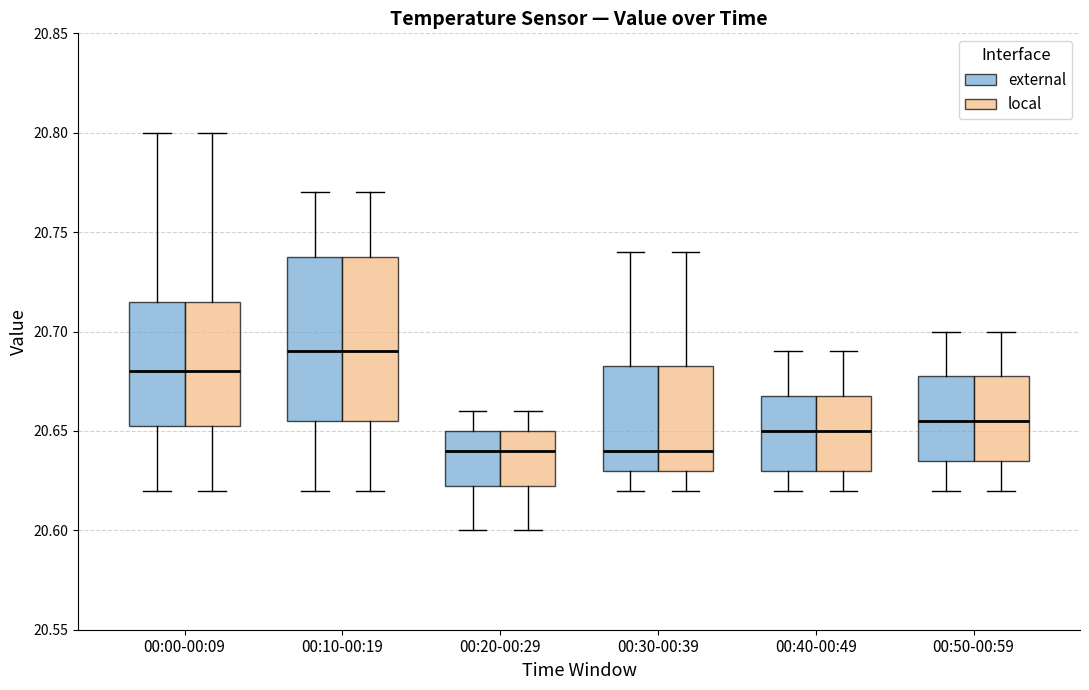

Reading left to right, transcribe this box plot: for each box, give where its median line is, the range the box spans, and where its two whiskers end, as read against the y-axis. The values are not printed on the chart, so give them approximately, as read against the axis.

00:00-00:09 (external): median 20.680, box 20.655 to 20.715, whiskers 20.620 to 20.800
00:00-00:09 (local): median 20.680, box 20.655 to 20.715, whiskers 20.620 to 20.800
00:10-00:19 (external): median 20.690, box 20.655 to 20.740, whiskers 20.620 to 20.770
00:10-00:19 (local): median 20.690, box 20.655 to 20.740, whiskers 20.620 to 20.770
00:20-00:29 (external): median 20.640, box 20.625 to 20.650, whiskers 20.600 to 20.660
00:20-00:29 (local): median 20.640, box 20.625 to 20.650, whiskers 20.600 to 20.660
00:30-00:39 (external): median 20.640, box 20.630 to 20.685, whiskers 20.620 to 20.740
00:30-00:39 (local): median 20.640, box 20.630 to 20.685, whiskers 20.620 to 20.740
00:40-00:49 (external): median 20.650, box 20.630 to 20.670, whiskers 20.620 to 20.690
00:40-00:49 (local): median 20.650, box 20.630 to 20.670, whiskers 20.620 to 20.690
00:50-00:59 (external): median 20.655, box 20.635 to 20.680, whiskers 20.620 to 20.700
00:50-00:59 (local): median 20.655, box 20.635 to 20.680, whiskers 20.620 to 20.700